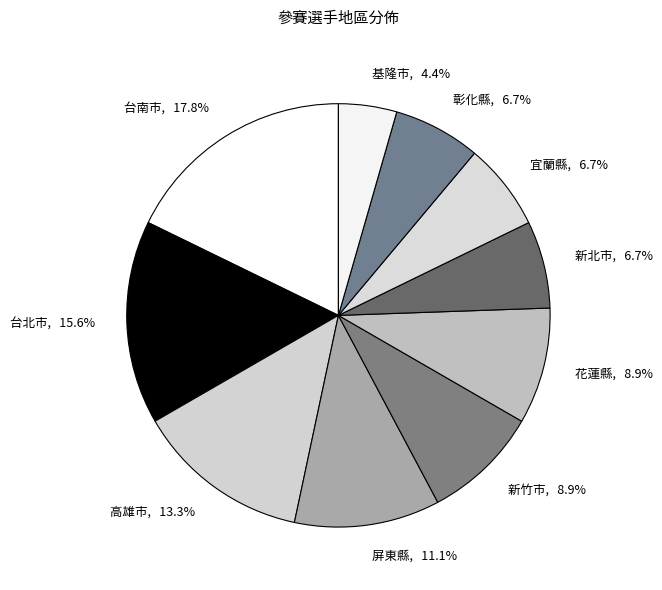

The 新竹市 slice represents 20% of the pie. True or false?

False